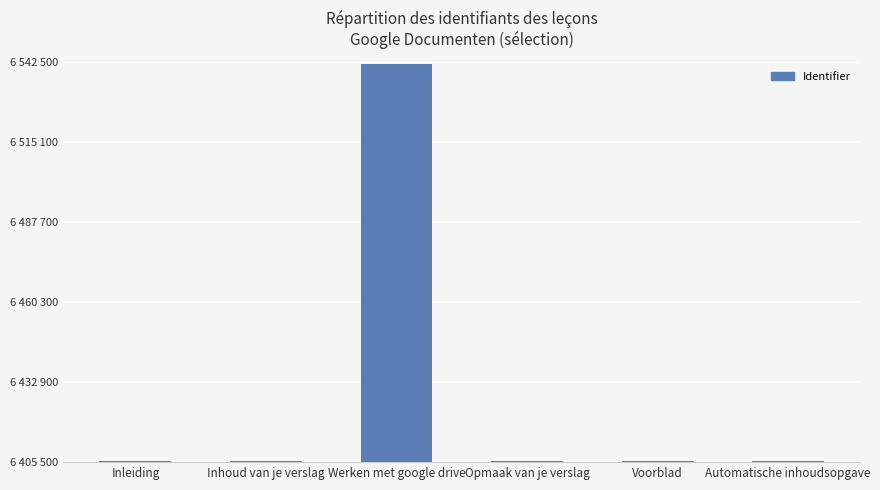

What is the value of the 1st bar from the left?

6406023